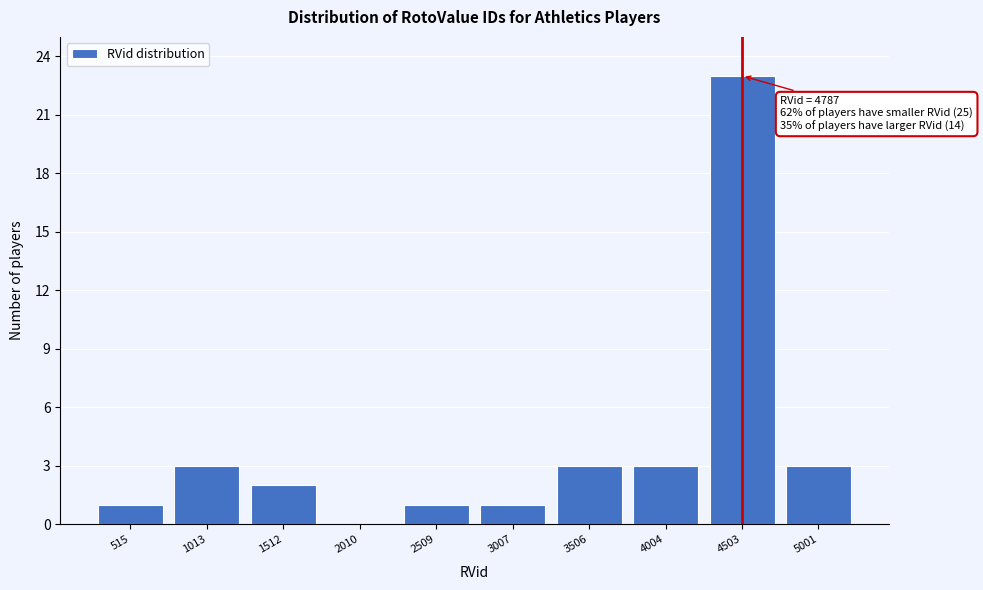

Reading right to left, list all the values displayed in this chart.

5001=3	4503=23	4004=3	3506=3	3007=1	2509=1	2010=0	1512=2	1013=3	515=1